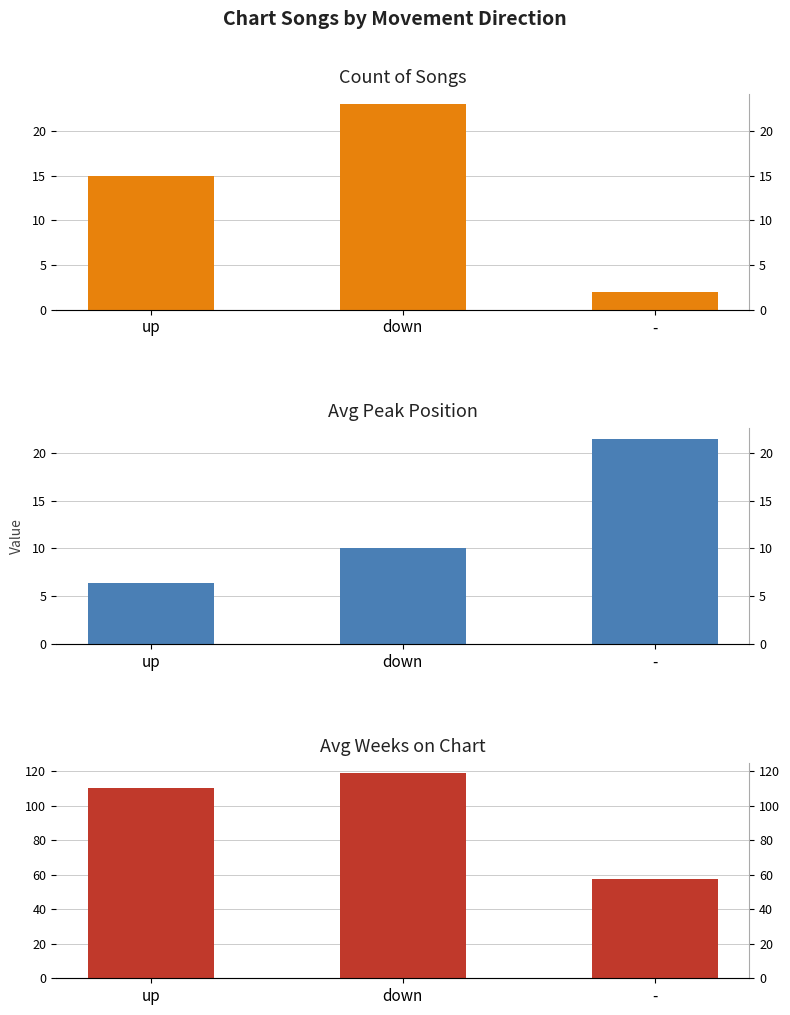

Reading left to right, transcribe all the data shown in this chart.

Count of Songs: up=15.0	down=23.0	-=2.0
Avg Peak Position: up=6.4	down=10.1	-=21.5
Avg Weeks on Chart: up=110.1	down=119.0	-=57.5